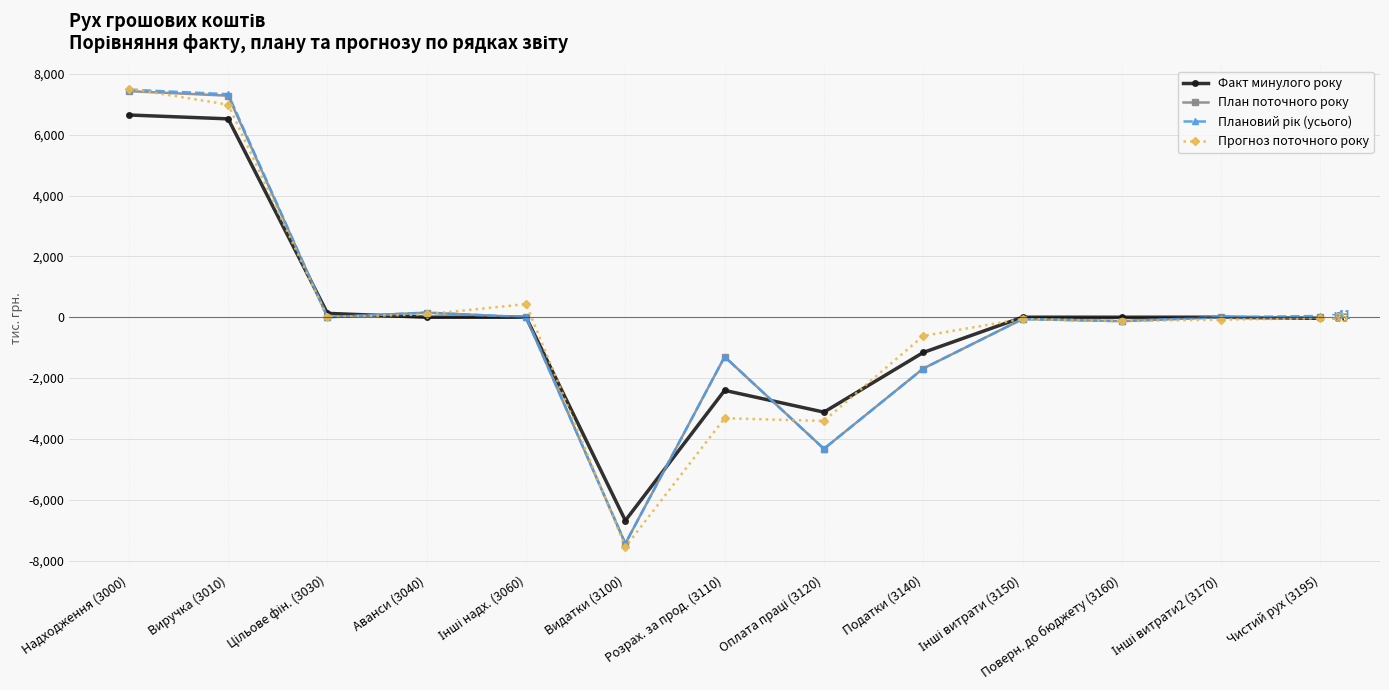

True or false: Факт минулого року has a value of -6682 at Видатки (3100).

True